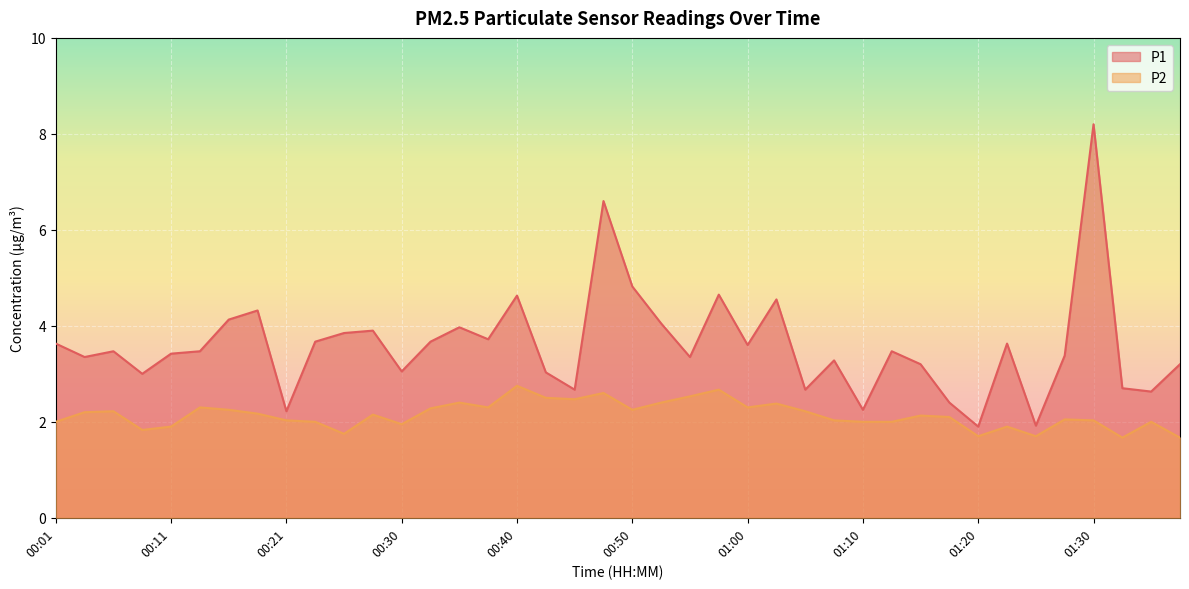

What is the minimum value shown in the chart?

1.7